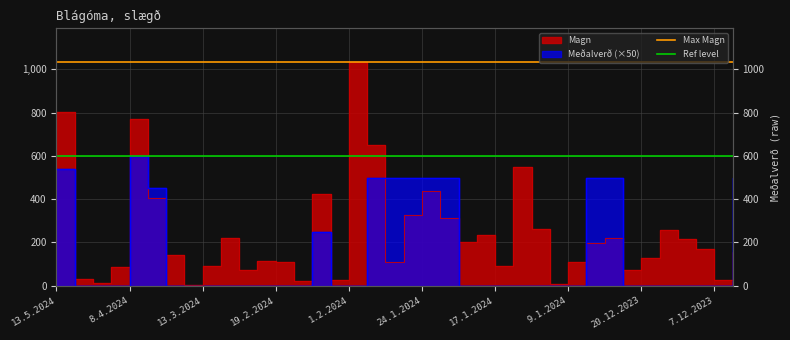

What is the approximate value of Max Magn at 8.4.2024?

1035